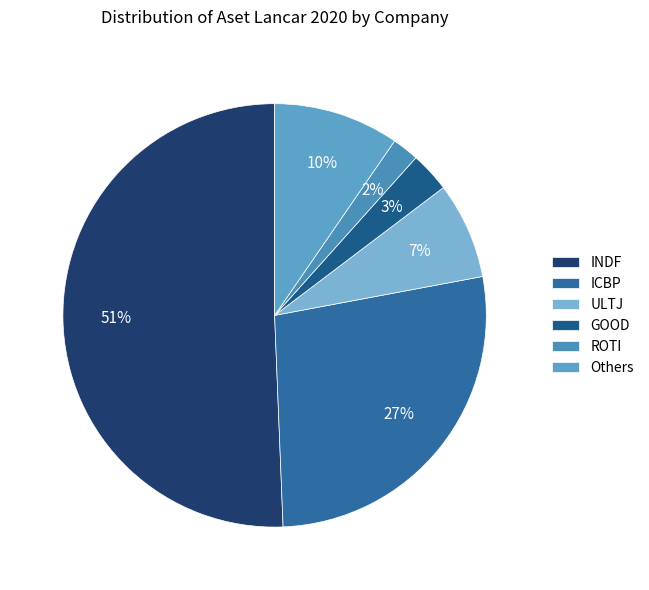

To the nearest percent, what is the difference between the largest and smallest slice percentages?

49%